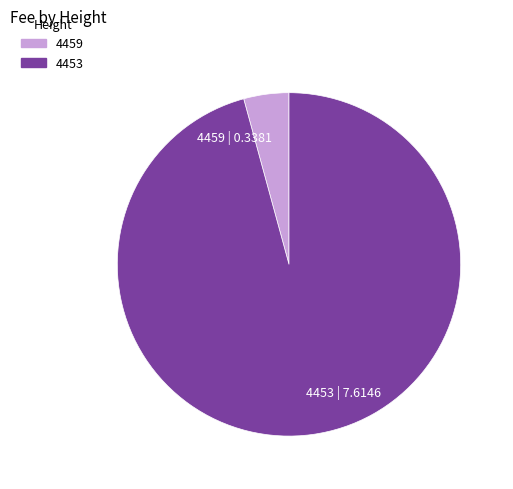

True or false: 4453 accounts for 90% of the total.

False